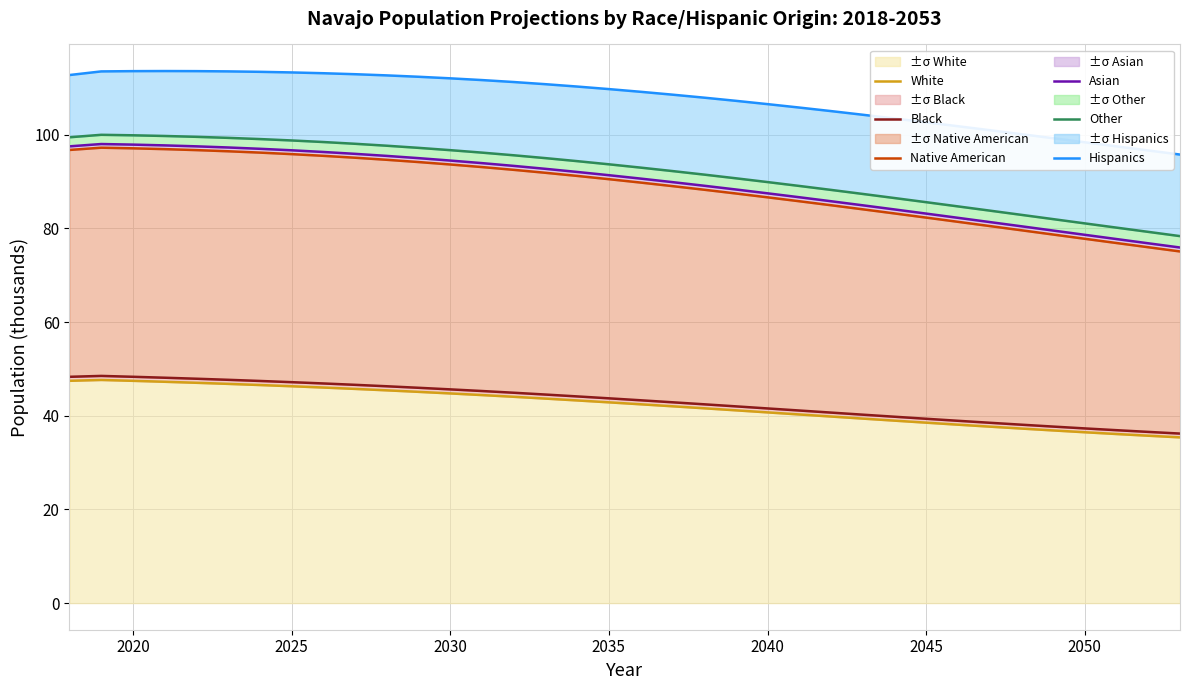

What is the maximum value for ±σ White?

47.6